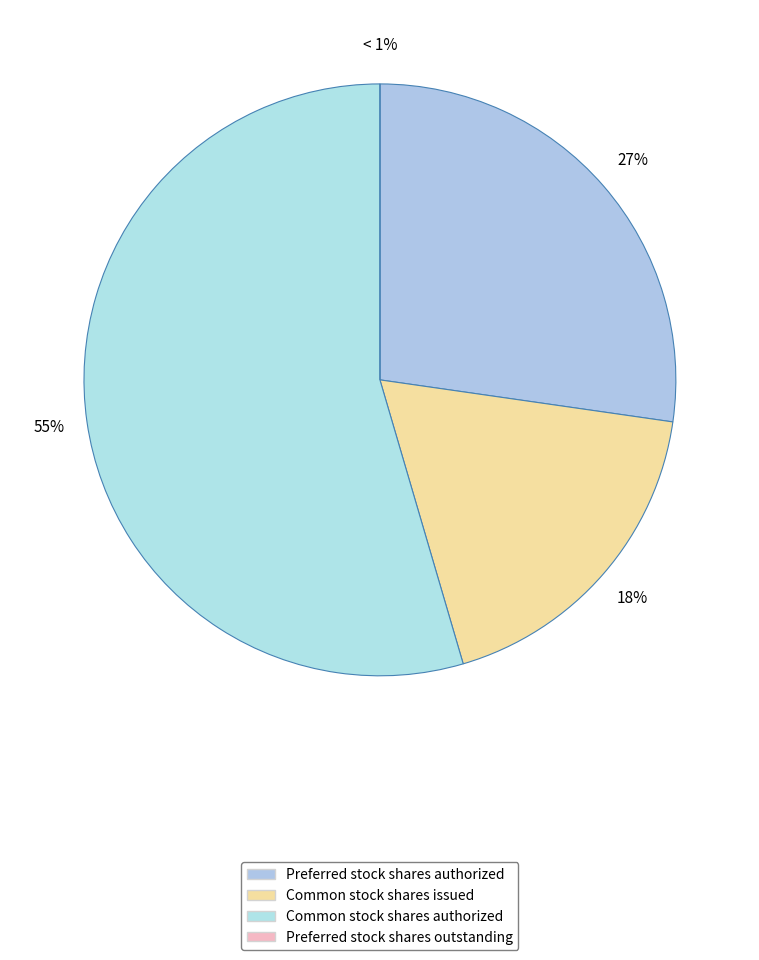

To the nearest percent, what is the difference between the Preferred stock shares authorized and Common stock shares issued slice percentages?

9%